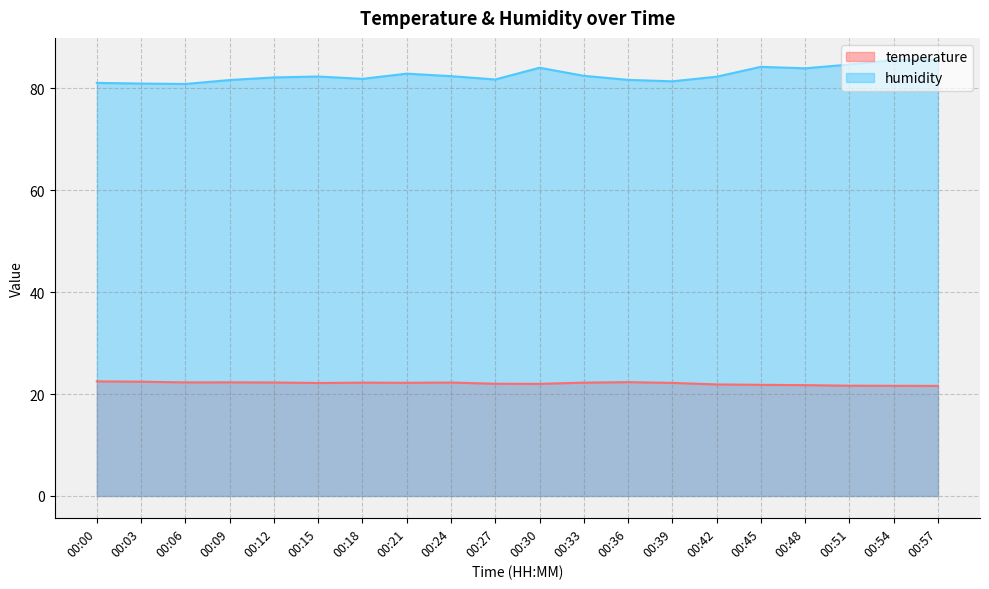

Does the chart display data point markers on the line(s)?

No